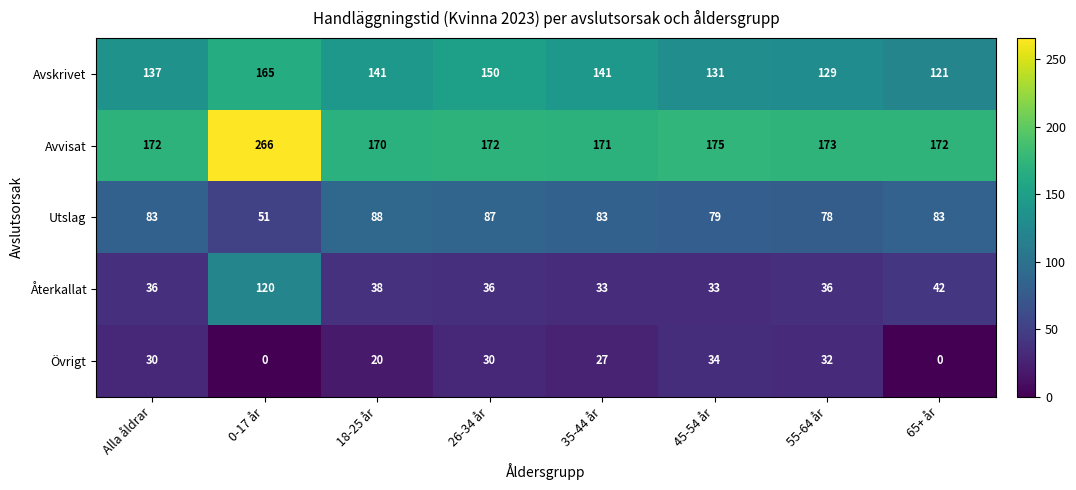

What is the maximum value shown in the chart?

266